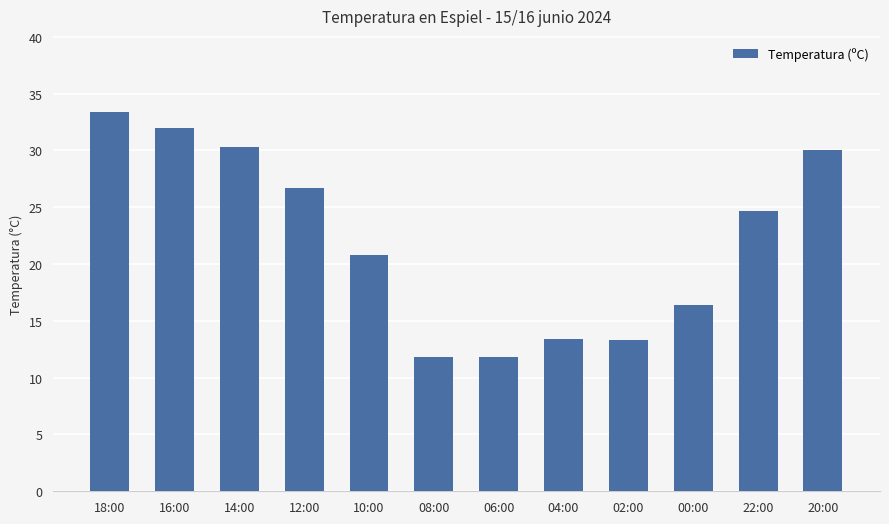

What is the greatest value displayed?

33.4